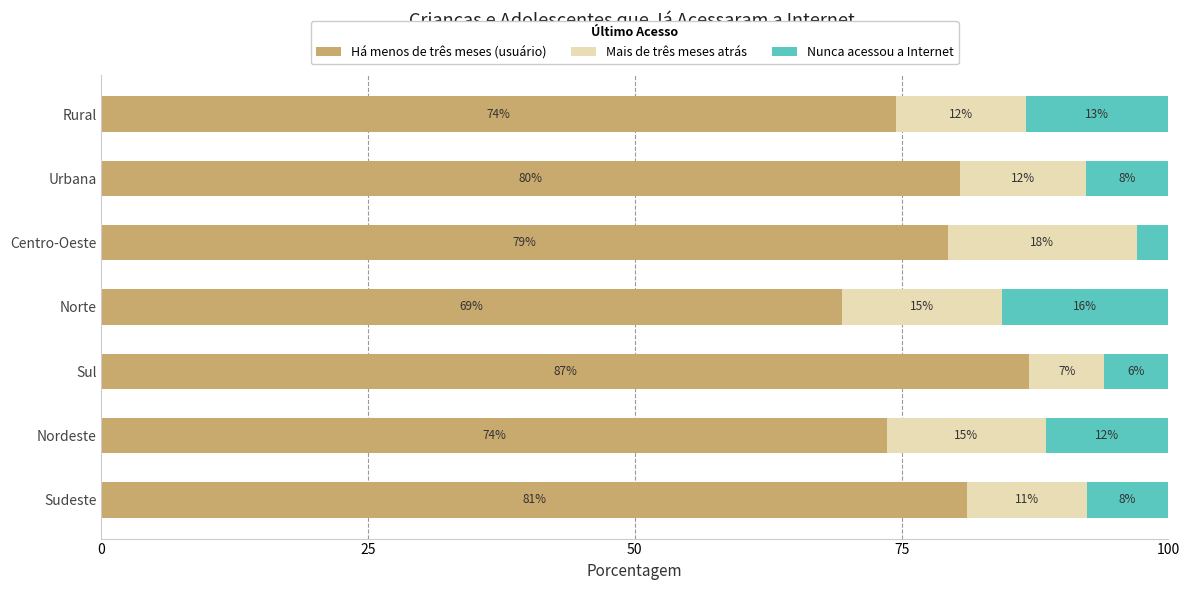

What are all the series names shown in the legend?

Há menos de três meses (usuário), Mais de três meses atrás, Nunca acessou a Internet